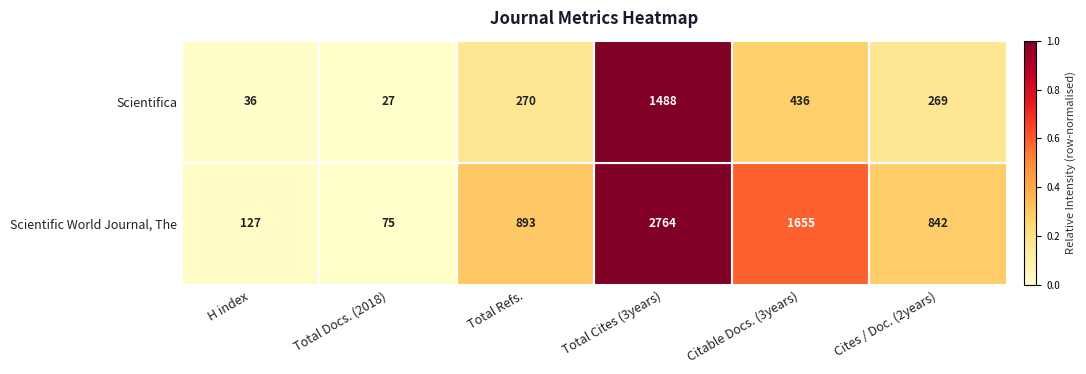

Rank the series by their average value, from highest to lowest.

Scientific World Journal, The, Scientifica